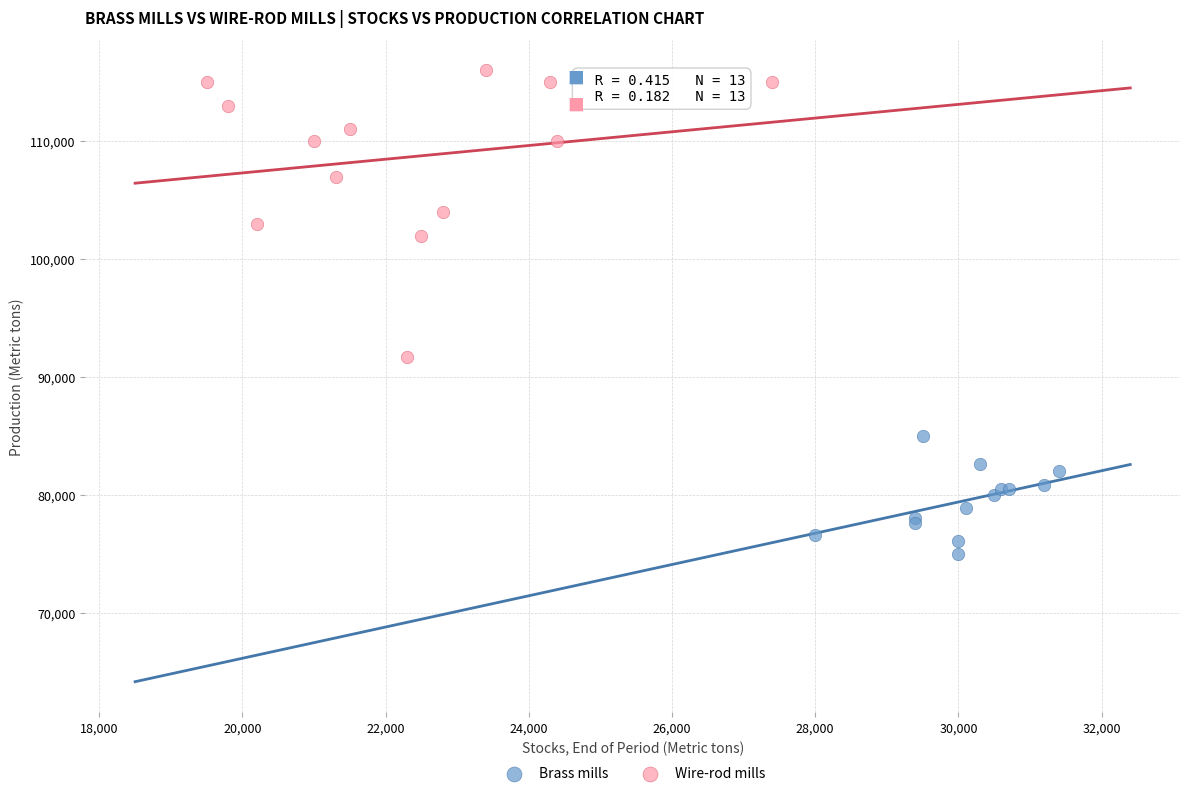

Which series contains the highest Y value?

Wire-rod mills